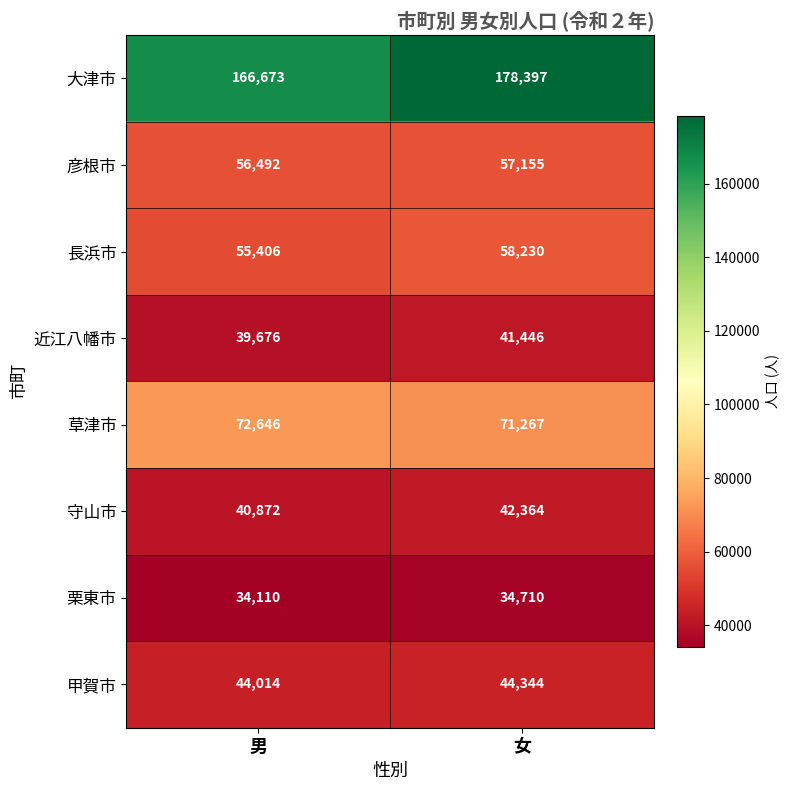

At which category is the sum across all series the highest?

女